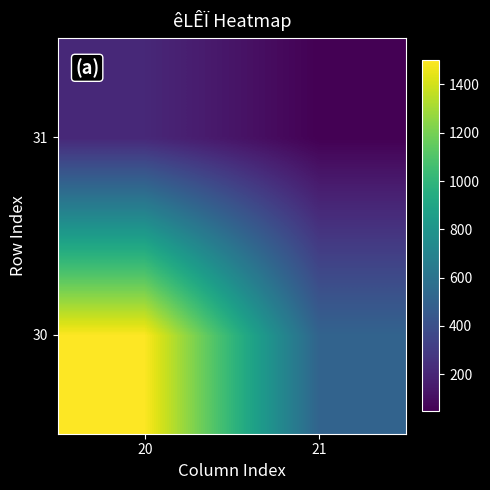

What is the minimum value shown in the chart?

45